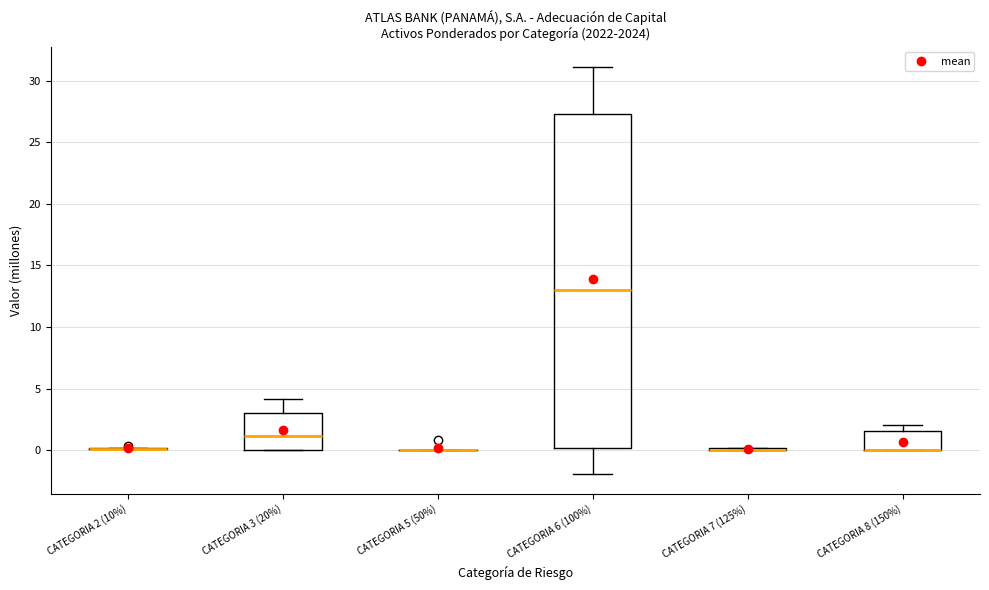

Reading left to right, read every box against the y-axis: the position of its median line, the range the box covers, and the ends of its whiskers. The values are not printed on the chart, so give them approximately, as read against the axis.

CATEGORIA 2 (10%): box collapsed to a line at 0.0, whiskers 0.0 to 0.0
CATEGORIA 3 (20%): median 1.0, box 0.0 to 3.0, whiskers 0.0 to 4.0
CATEGORIA 5 (50%): box collapsed to a line at 0.0, whiskers 0.0 to 0.0
CATEGORIA 6 (100%): median 13.0, box 0.0 to 27.5, whiskers -2.0 to 31.0
CATEGORIA 7 (125%): box collapsed to a line at 0.0, whiskers 0.0 to 0.0
CATEGORIA 8 (150%): median 0.0 (drawn on the box's lower edge), box 0.0 to 1.5, whiskers 0.0 to 2.0